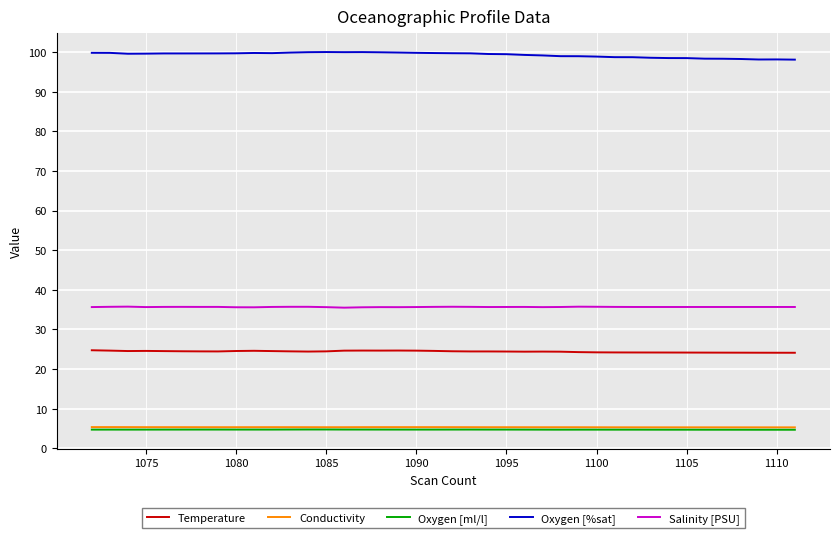

True or false: Salinity [PSU] and Oxygen [%sat] cross at least once.

False